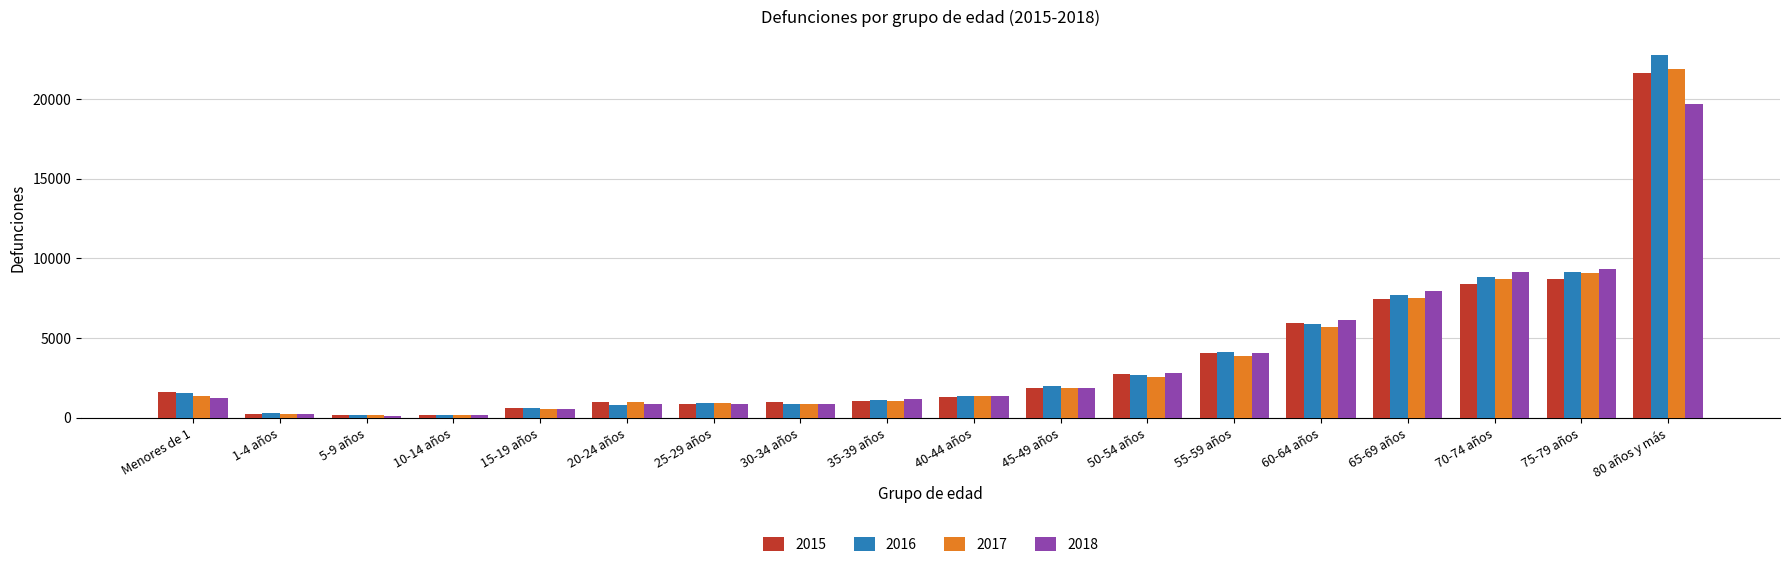

What is the sum of the 2017 values at 25-29 años and 10-14 años?

1040